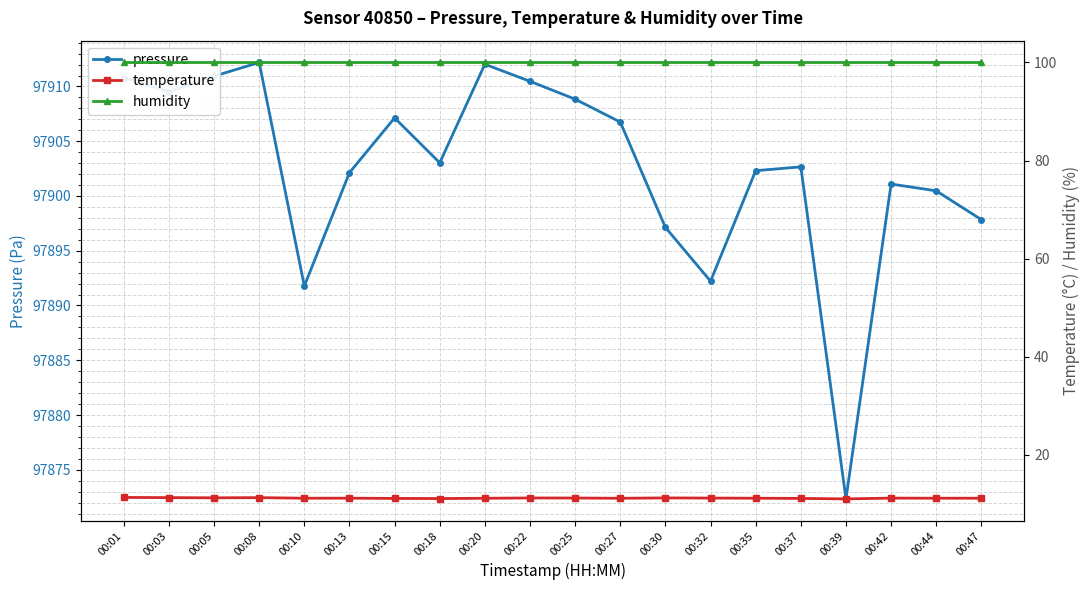

At how many categories does at least one series exceed 90311?

20